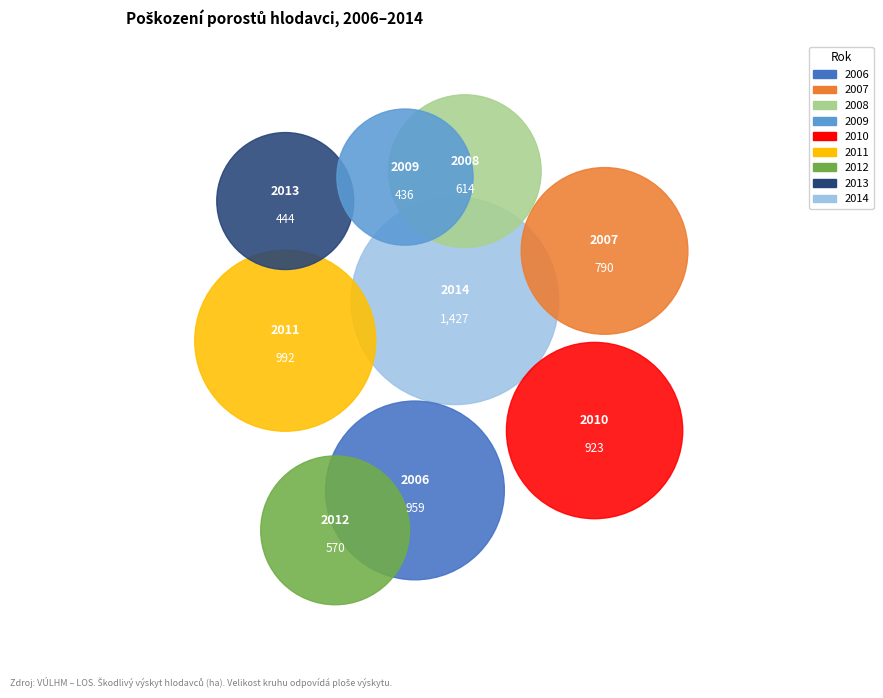

Does 2007 account for over 50% of the chart?

No